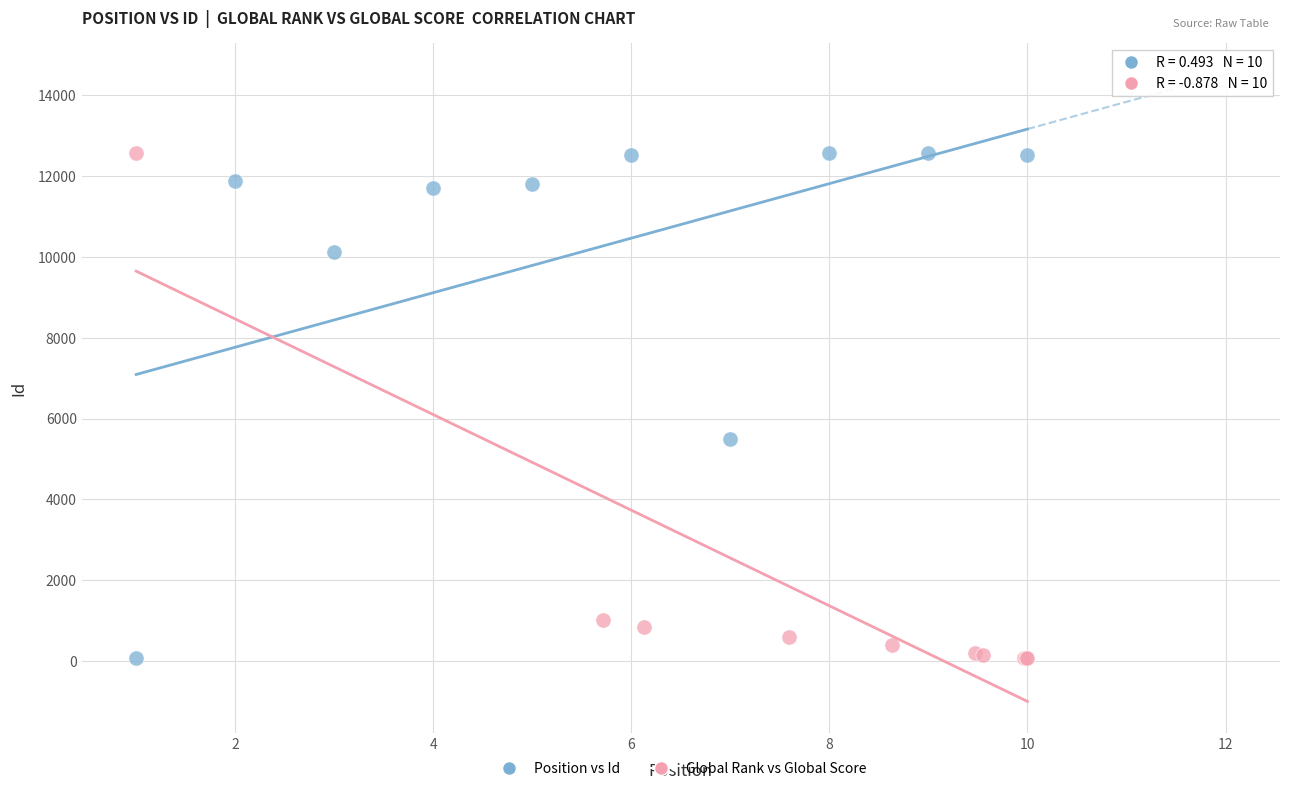

What are all the series names shown in the legend?

Position vs Id, Global Rank vs Global Score